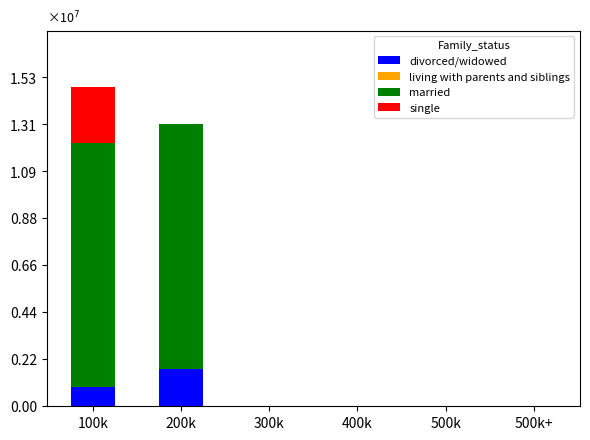

Are the bars horizontal?

No